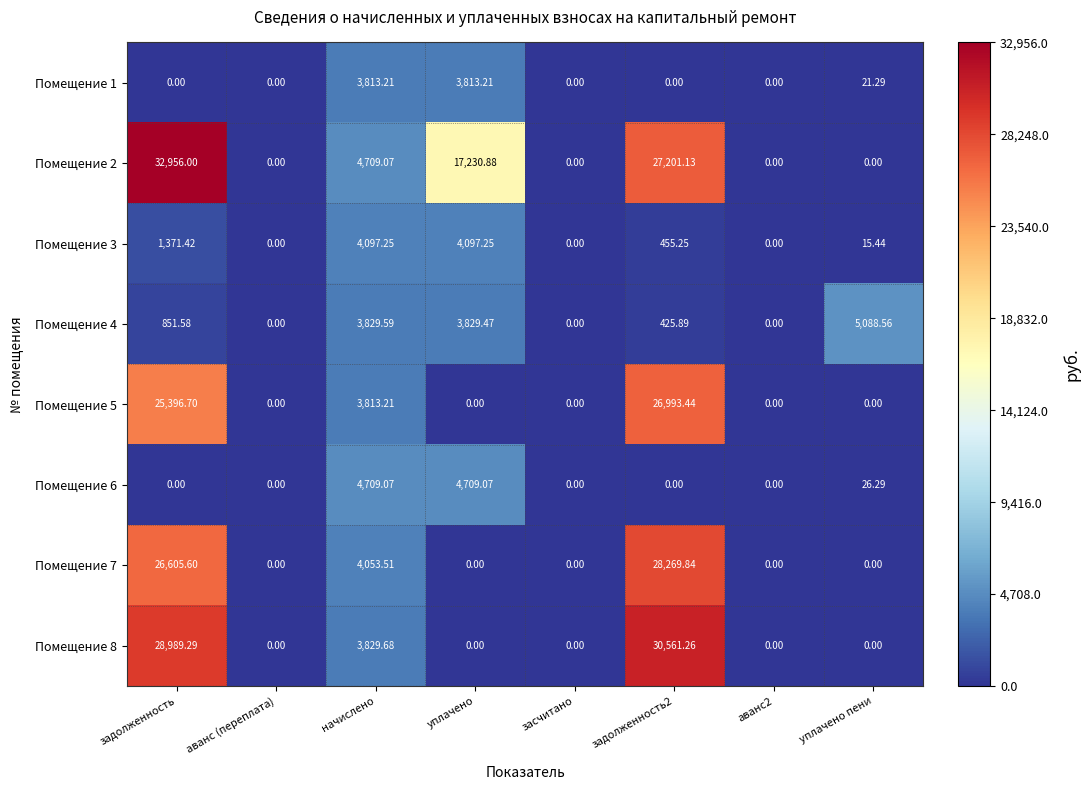

At which category is the sum across all series the highest?

задолженность